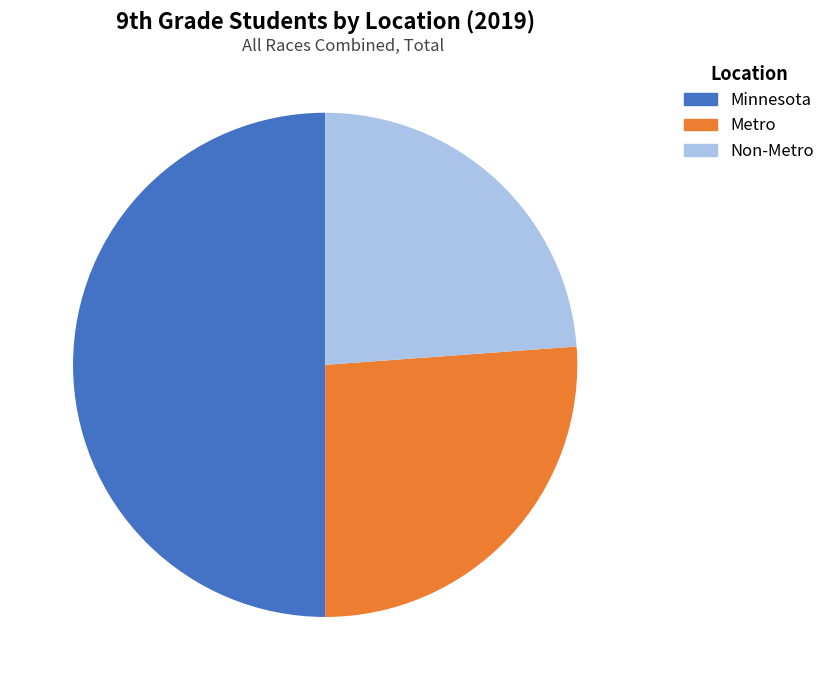

Rank the categories by value from lowest to highest.

Non-Metro, Metro, Minnesota